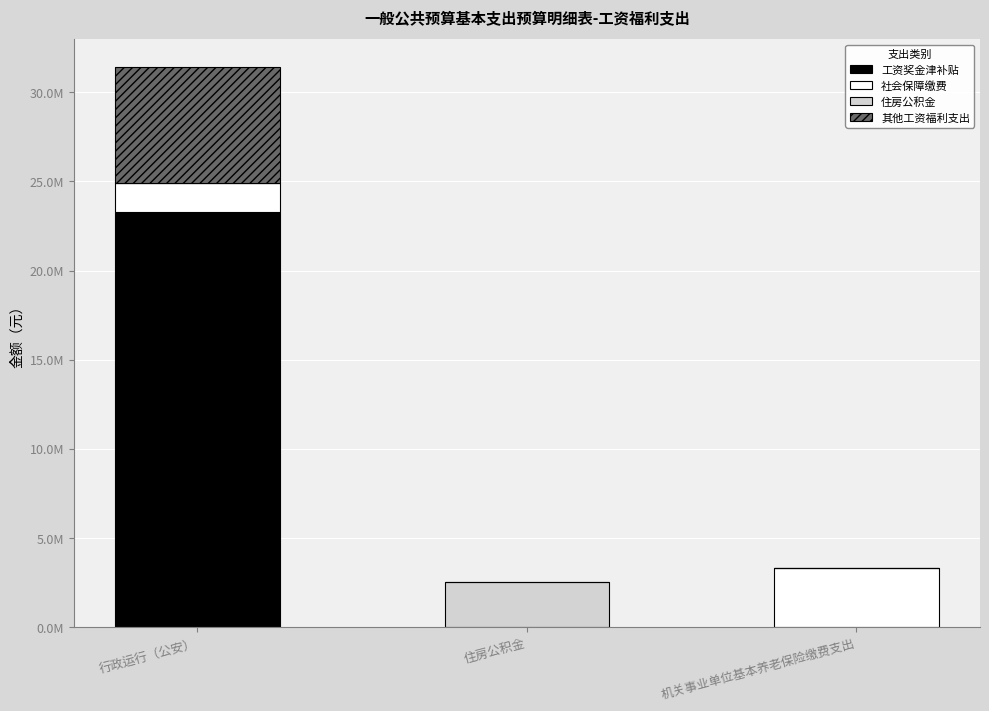

What are all the series names shown in the legend?

工资奖金津补贴, 社会保障缴费, 住房公积金, 其他工资福利支出